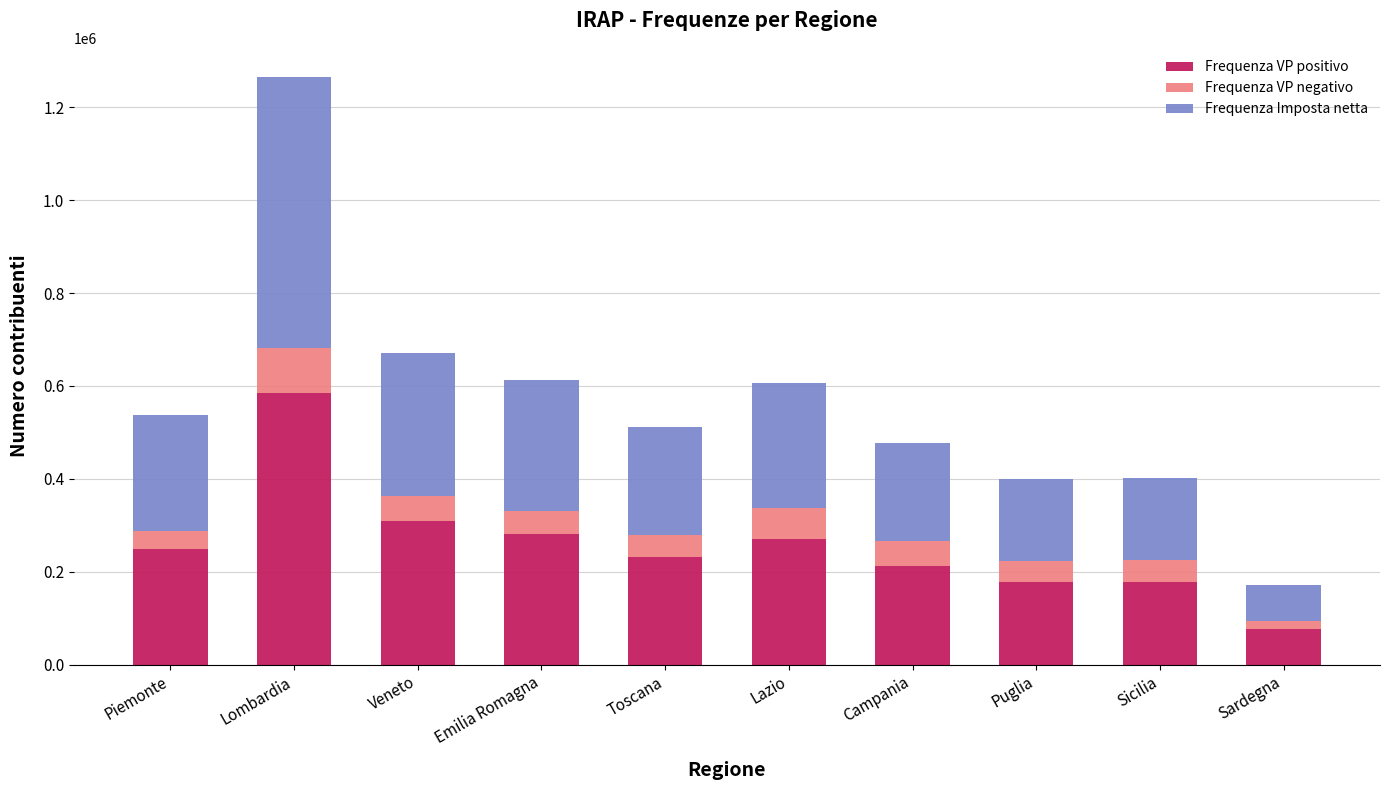

At which label is Frequenza VP positivo closest to 331121?

Veneto